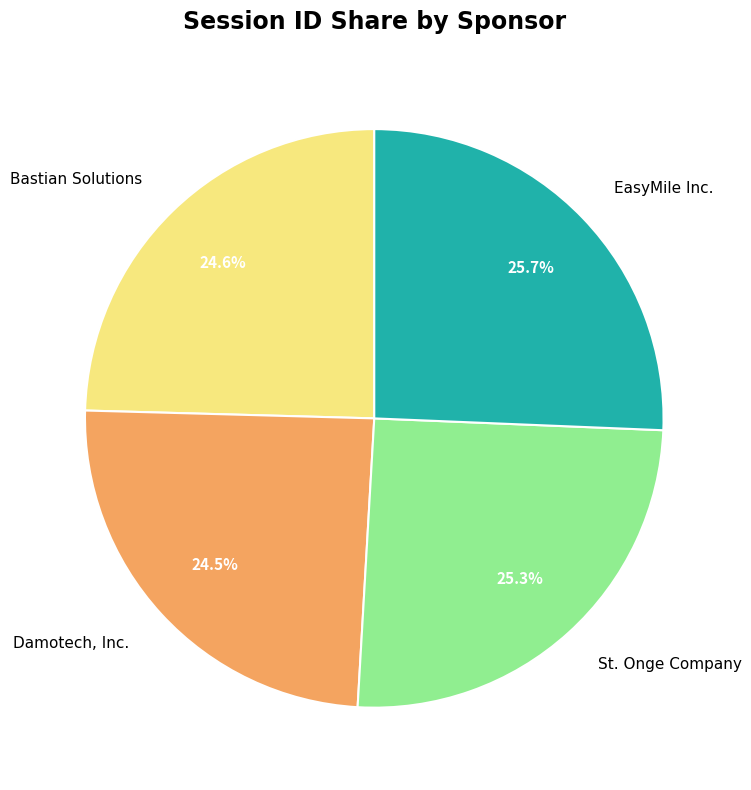

Combined, do Bastian Solutions and Damotech, Inc. account for over 50%?

No